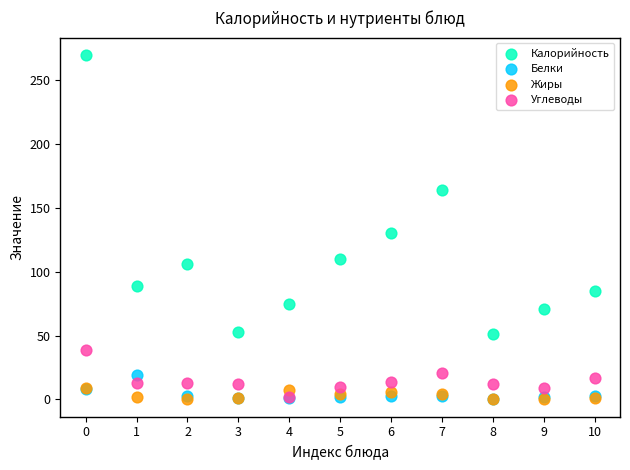

Which series has the widest spread of Y values?

Калорийность